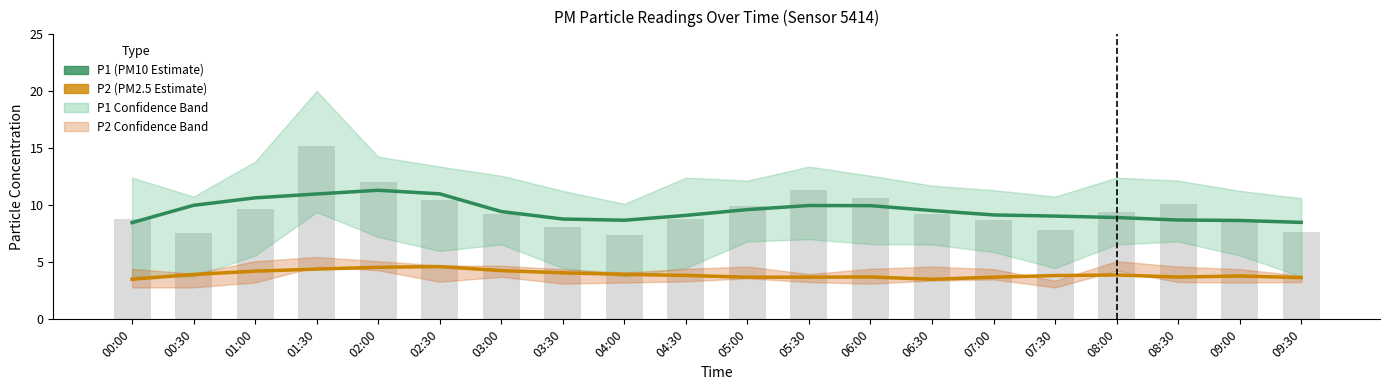

Does the chart contain any negative values?

No